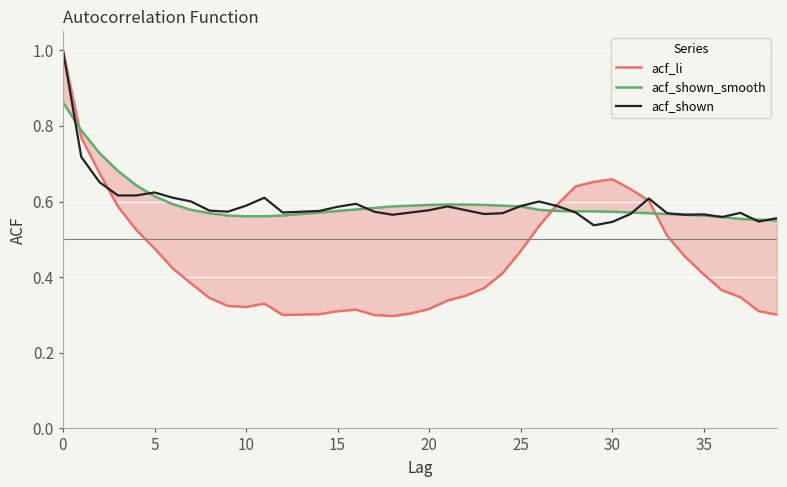

What is the difference between the highest and lowest values at 23?

0.2